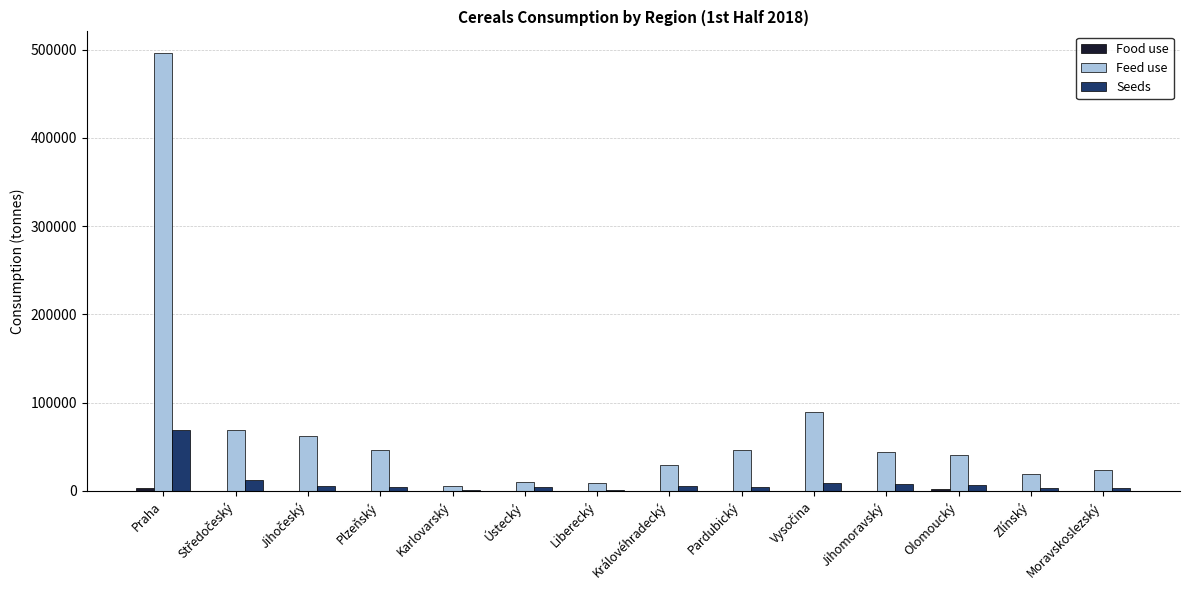

True or false: Feed use has a value of 19030.1 at Zlínský.

True